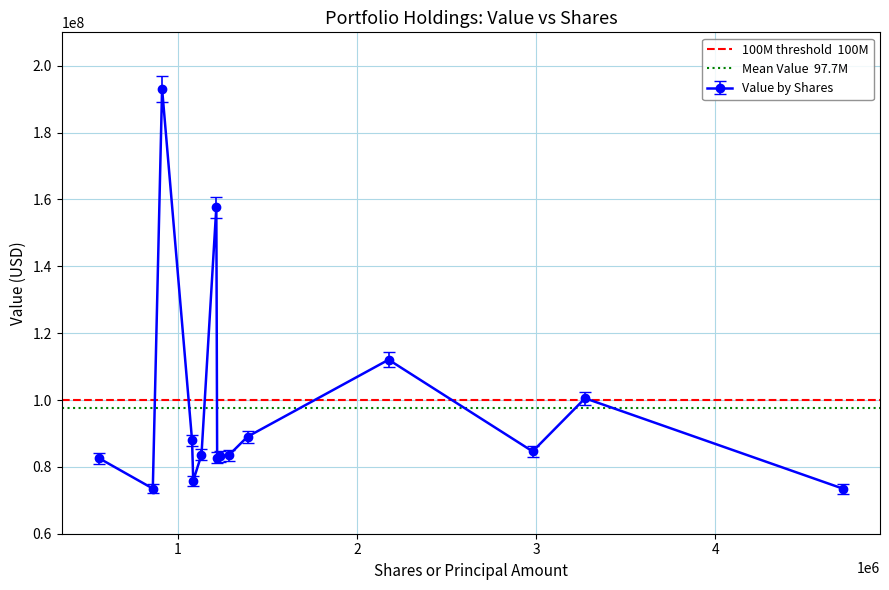

What is the minimum value for Value by Shares?

73497000